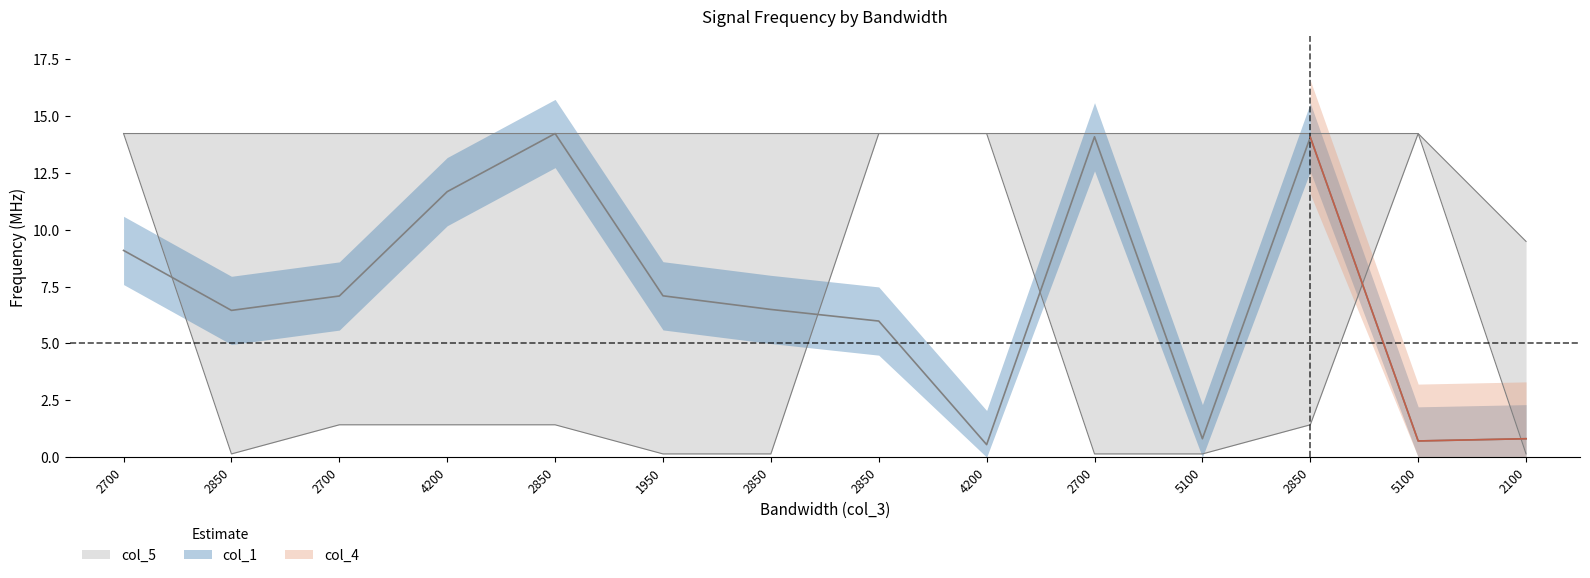

Is it true that col_4 equals 23.4 at 2700?

False